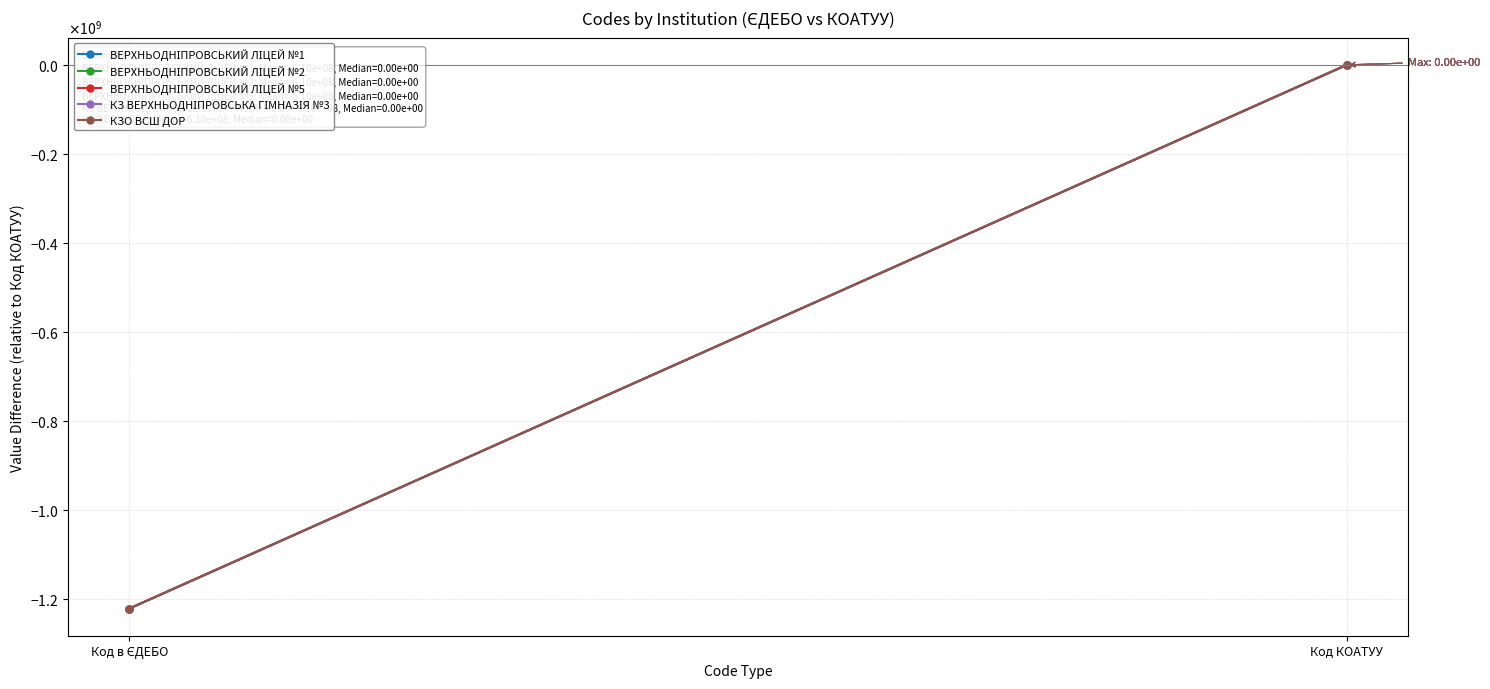

At which category is the sum across all series the highest?

Код КОАТУУ